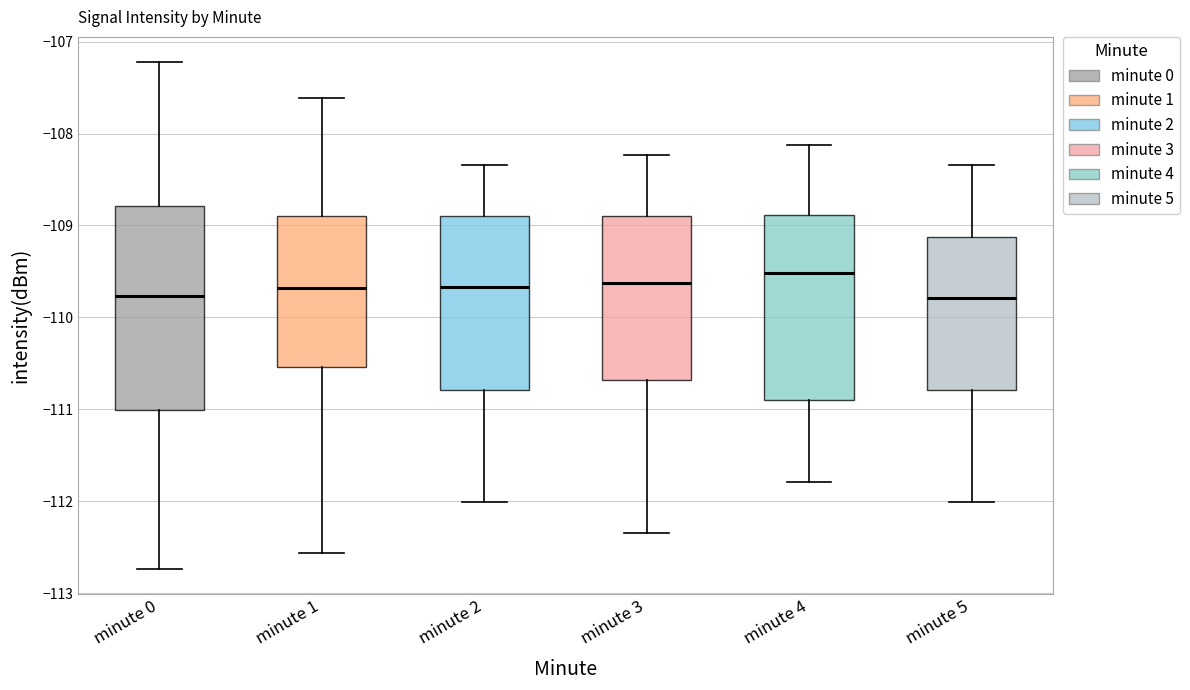

Which box's median line is the highest?

minute 4